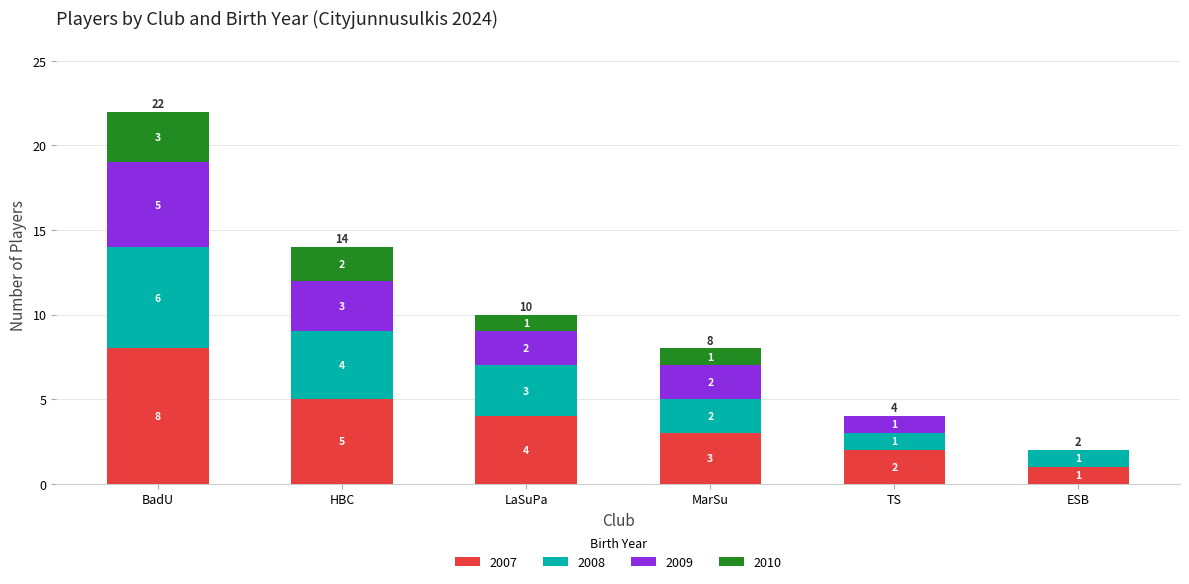

At which label does 2007 reach its peak?

BadU